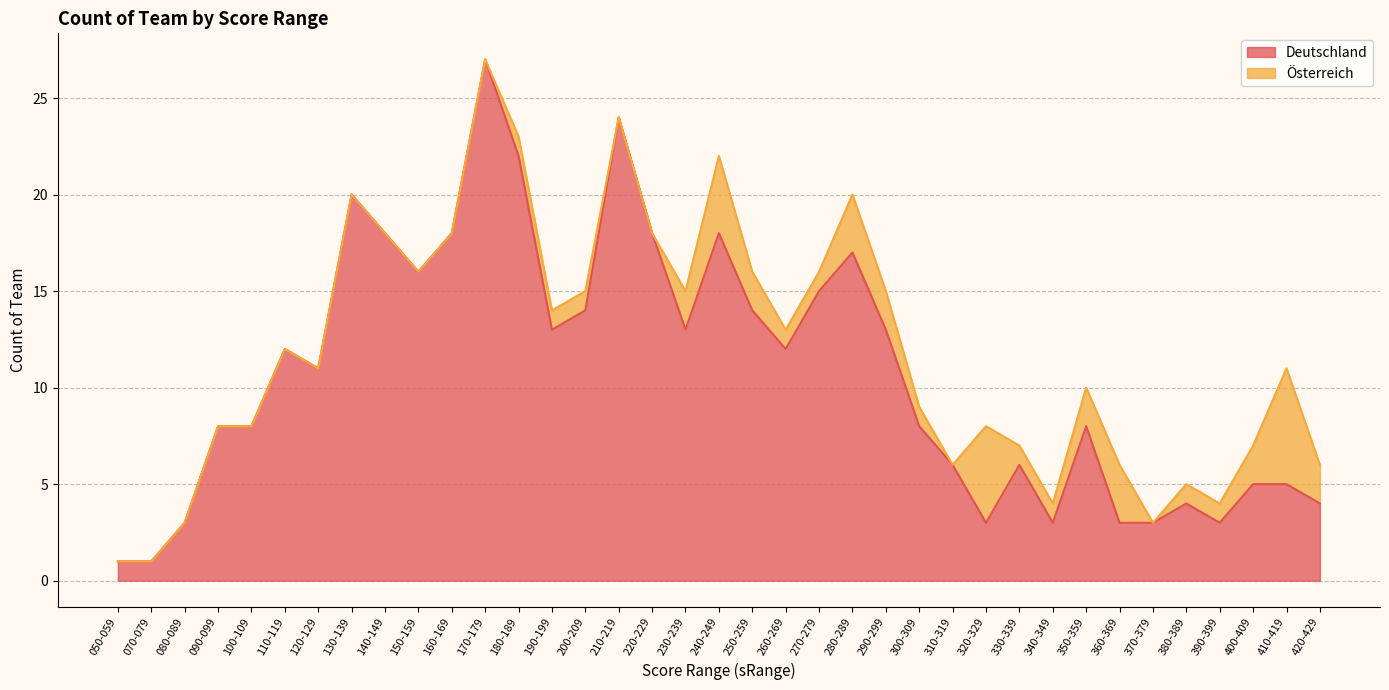

What is the difference between the maximum and minimum values?

26